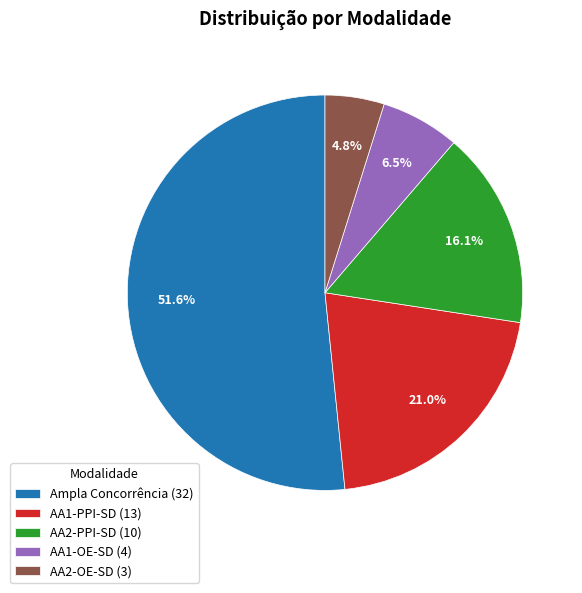

To the nearest percent, what is the average slice percentage?

20%